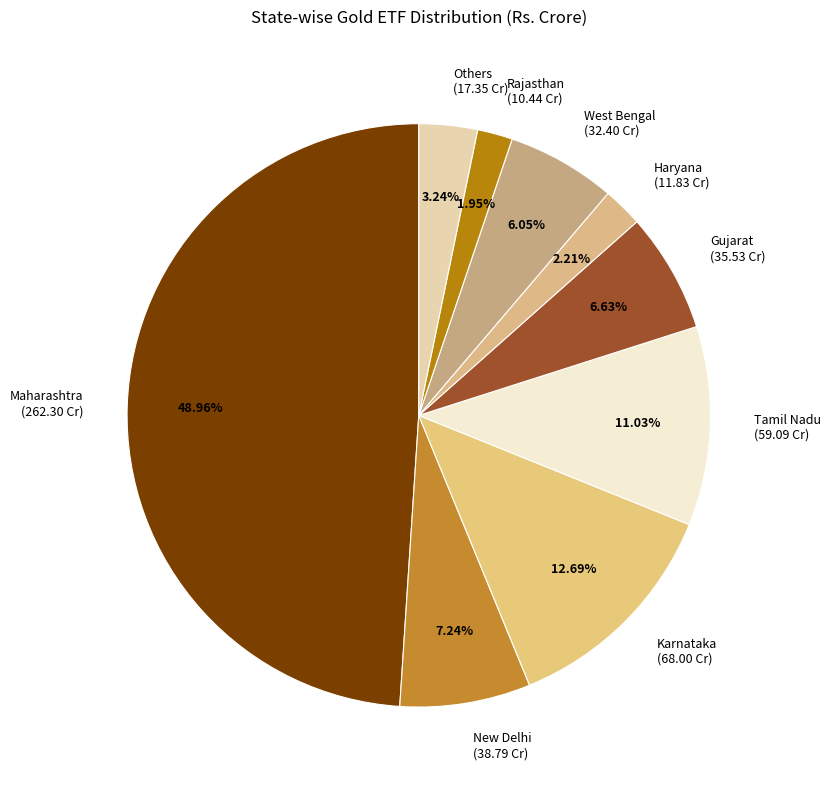

Does any single category account for the majority?

No